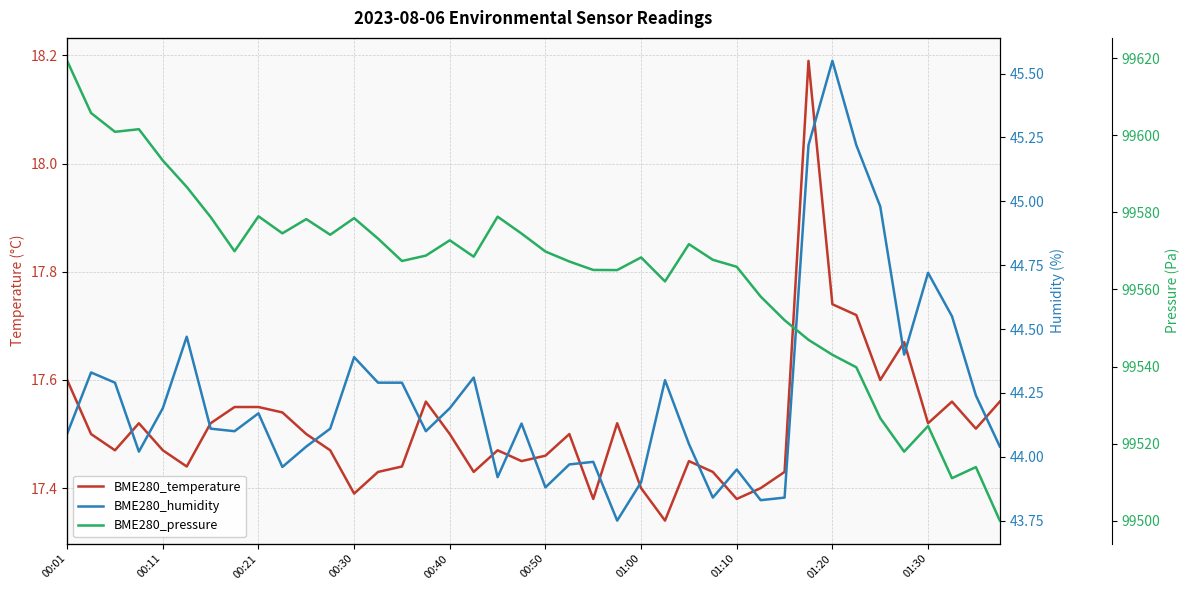

At which label does BME280_humidity first exceed 44?

00:01